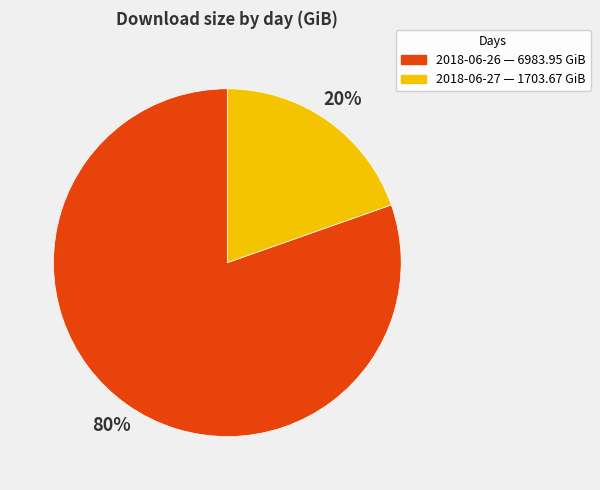

To the nearest percent, what is the average slice percentage?

50%